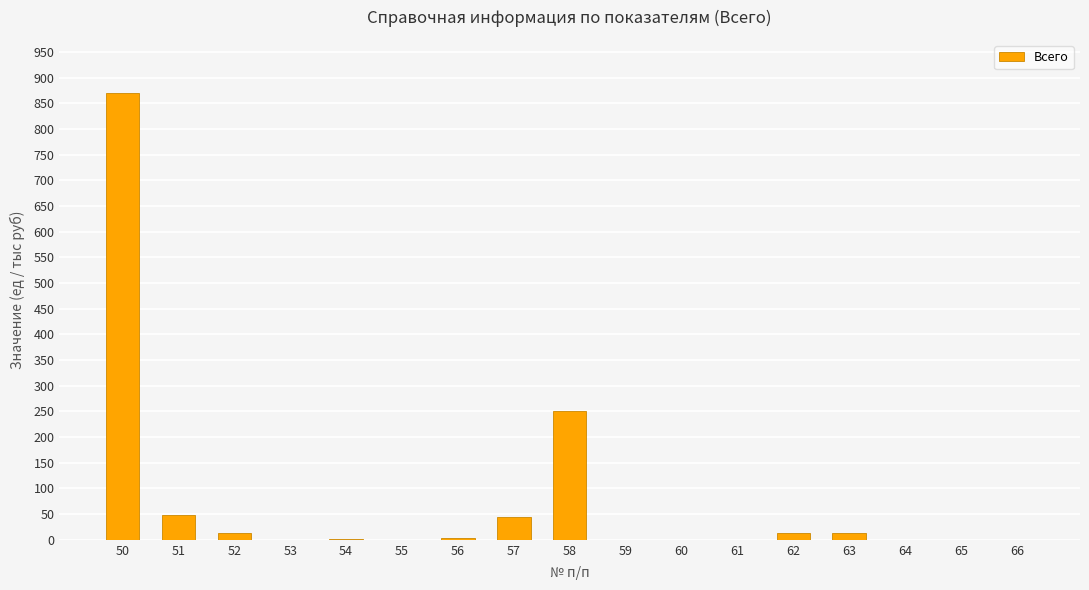

What is the sum of all values?

1255